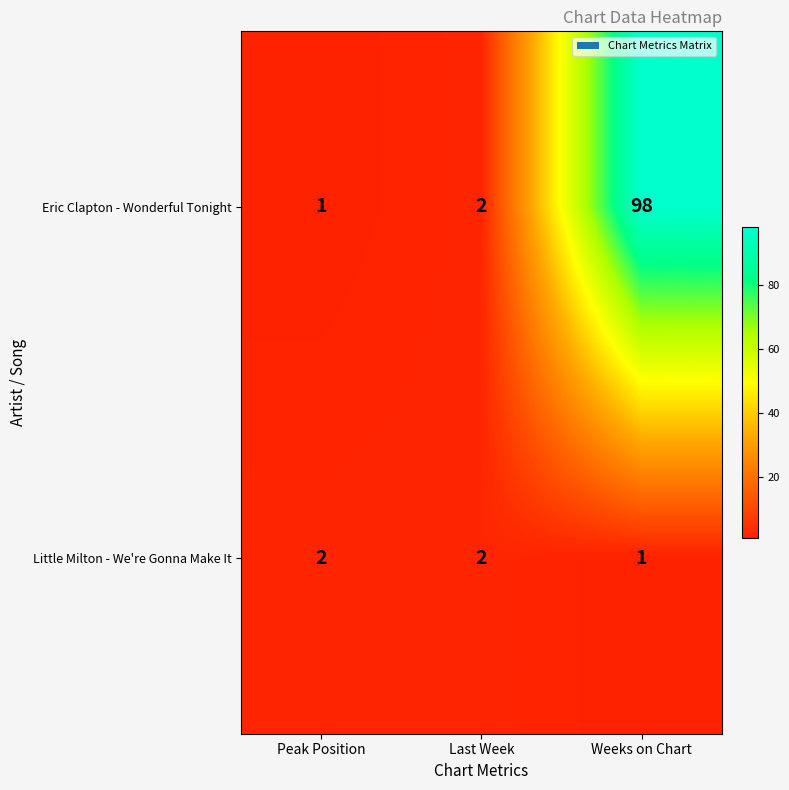

Rank the series at Weeks on Chart from lowest to highest value.

Little Milton - We're Gonna Make It, Eric Clapton - Wonderful Tonight